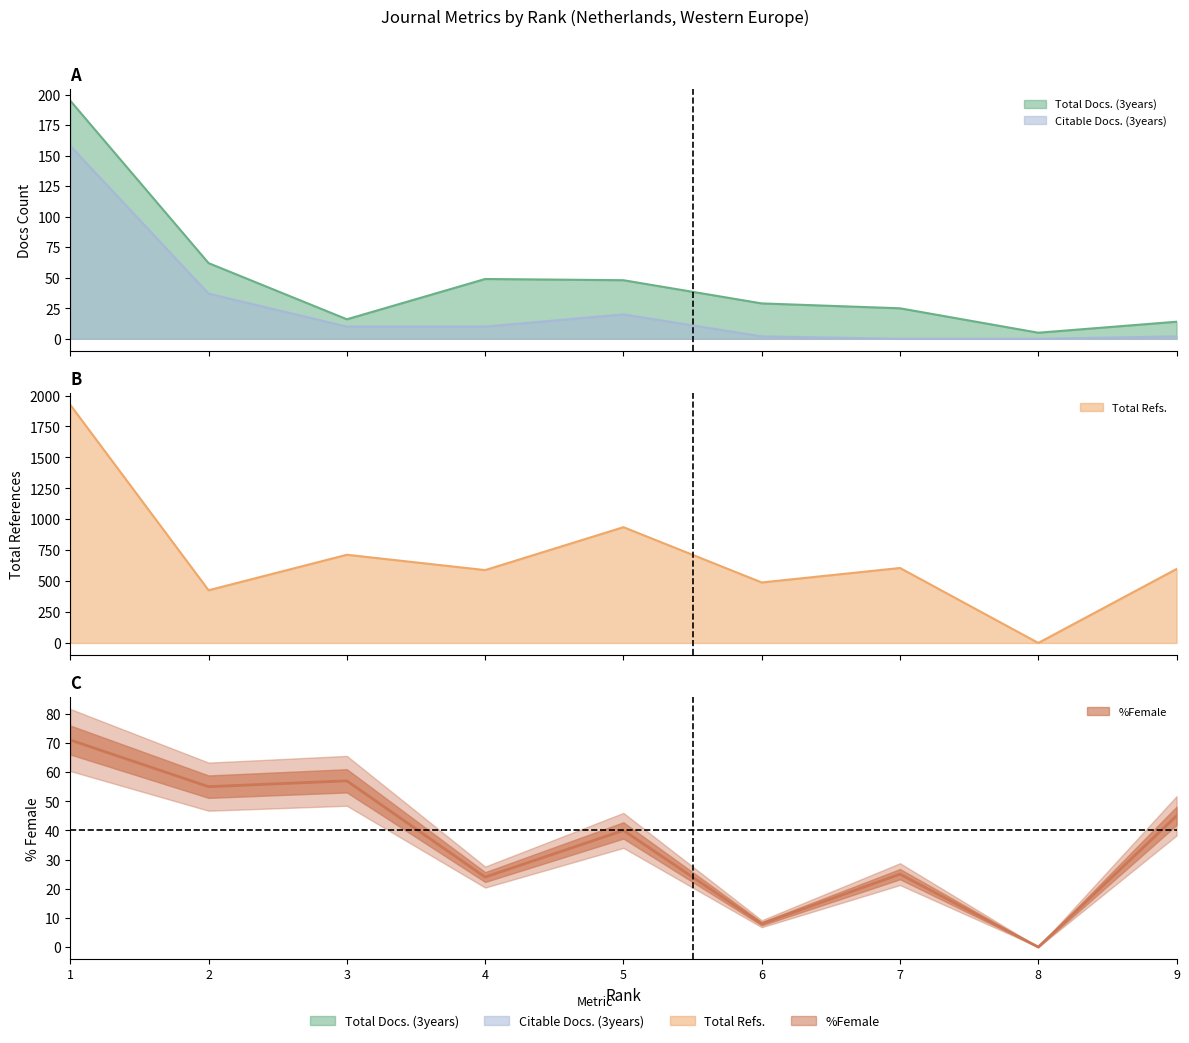

List the labels in order of %Female value, smallest first.

8, 6, 4, 7, 5, 9, 2, 3, 1